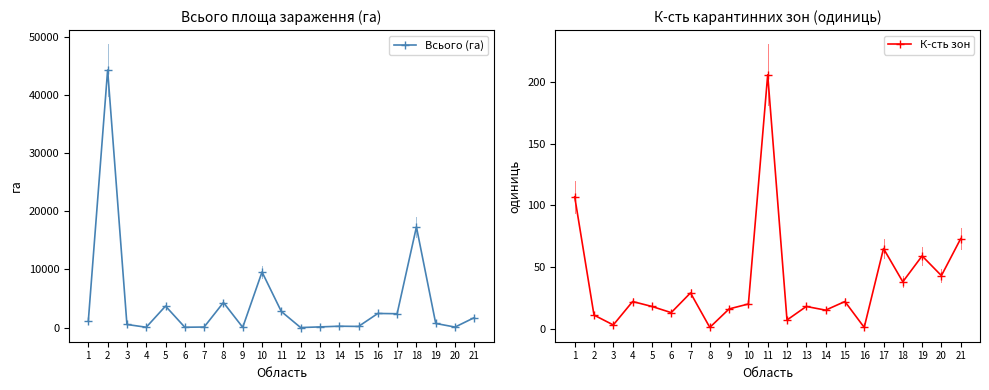

How many intersections are there between К-сть зон and Всього (га)?

2